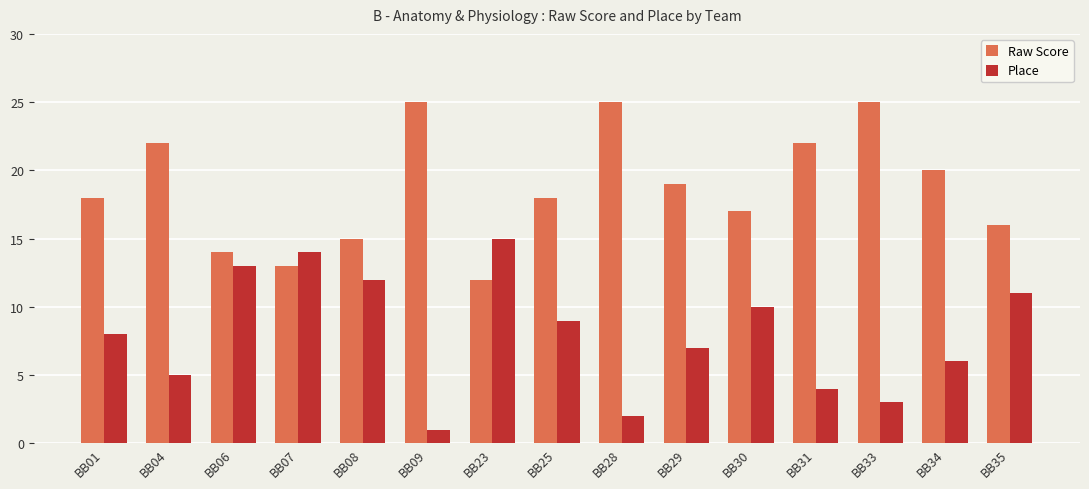

Are the bars grouped side by side (vs. stacked)?

Yes